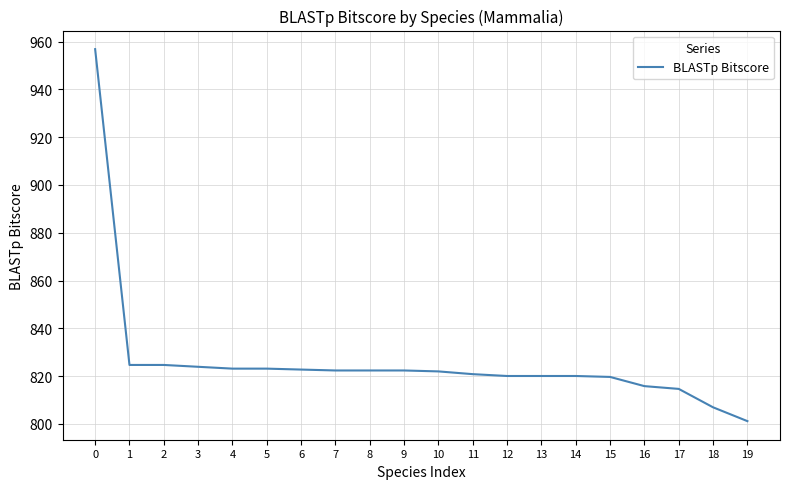

The chart shows a value of 447.8 at 14. True or false?

False